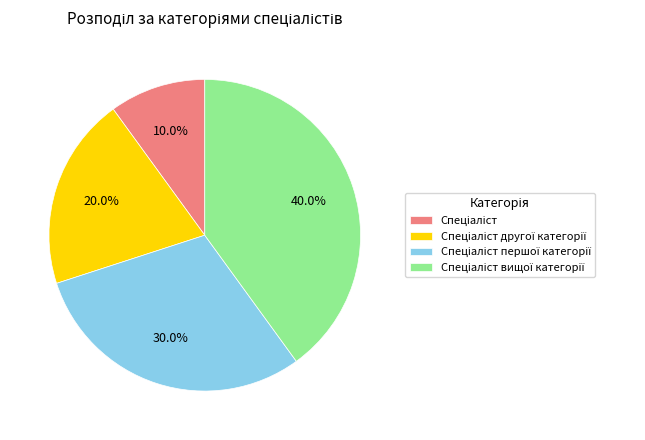

How many slices are in this pie chart?

4